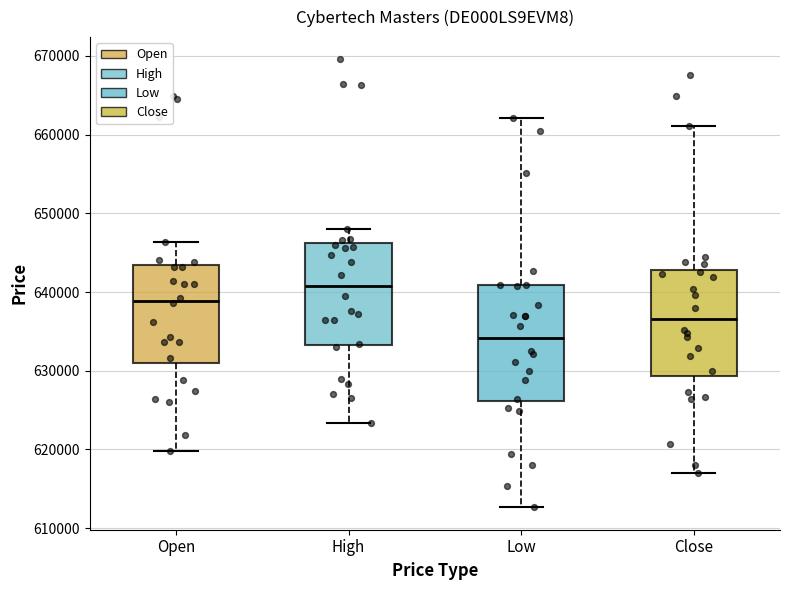

Reading left to right, transcribe this box plot: for each box, give where its median line is, the range the box spans, and where its two whiskers end, as read against the y-axis. The values are not printed on the chart, so give them approximately, as read against the axis.

Open: median 639000, box 631000 to 643000, whiskers 620000 to 646000
High: median 641000, box 633000 to 646000, whiskers 623000 to 648000
Low: median 634000, box 626000 to 641000, whiskers 613000 to 662000
Close: median 637000, box 629000 to 643000, whiskers 617000 to 661000